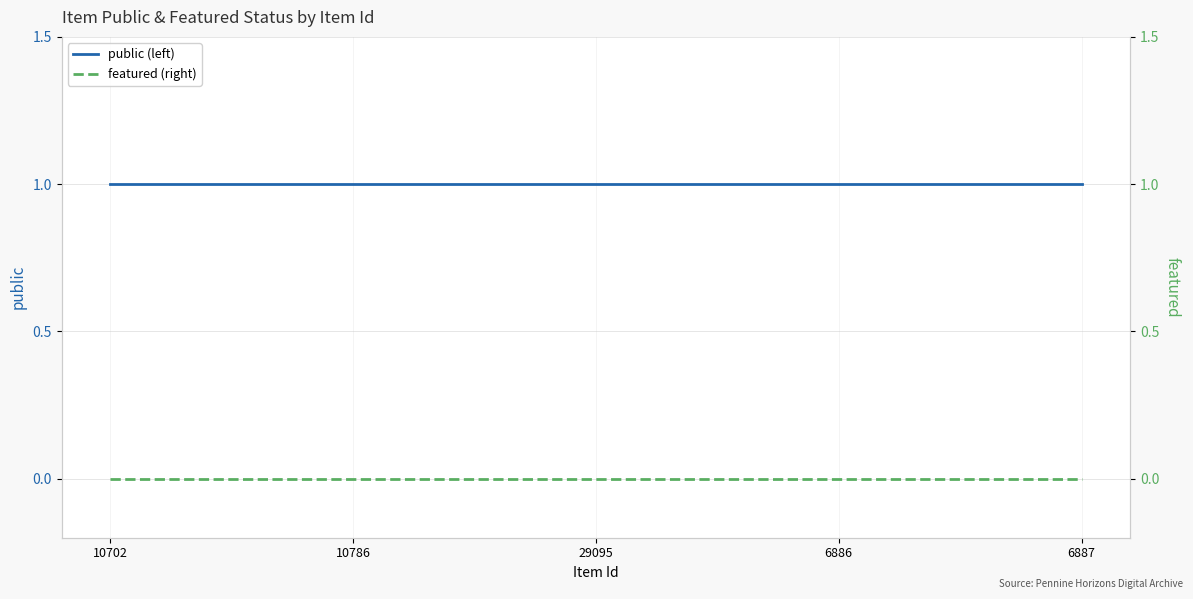

What is the label of the 4th point from the left?

6886